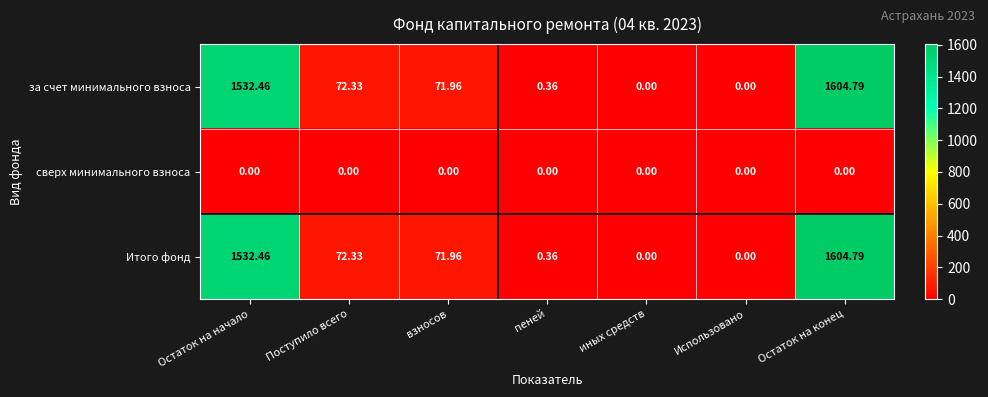

Which label corresponds to the largest value in the chart?

Остаток на конец